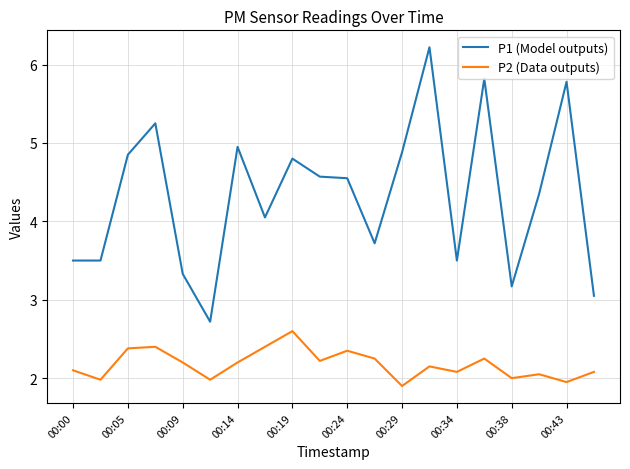

What is the difference between the maximum and minimum values in the P2 (Data outputs) series?

0.7